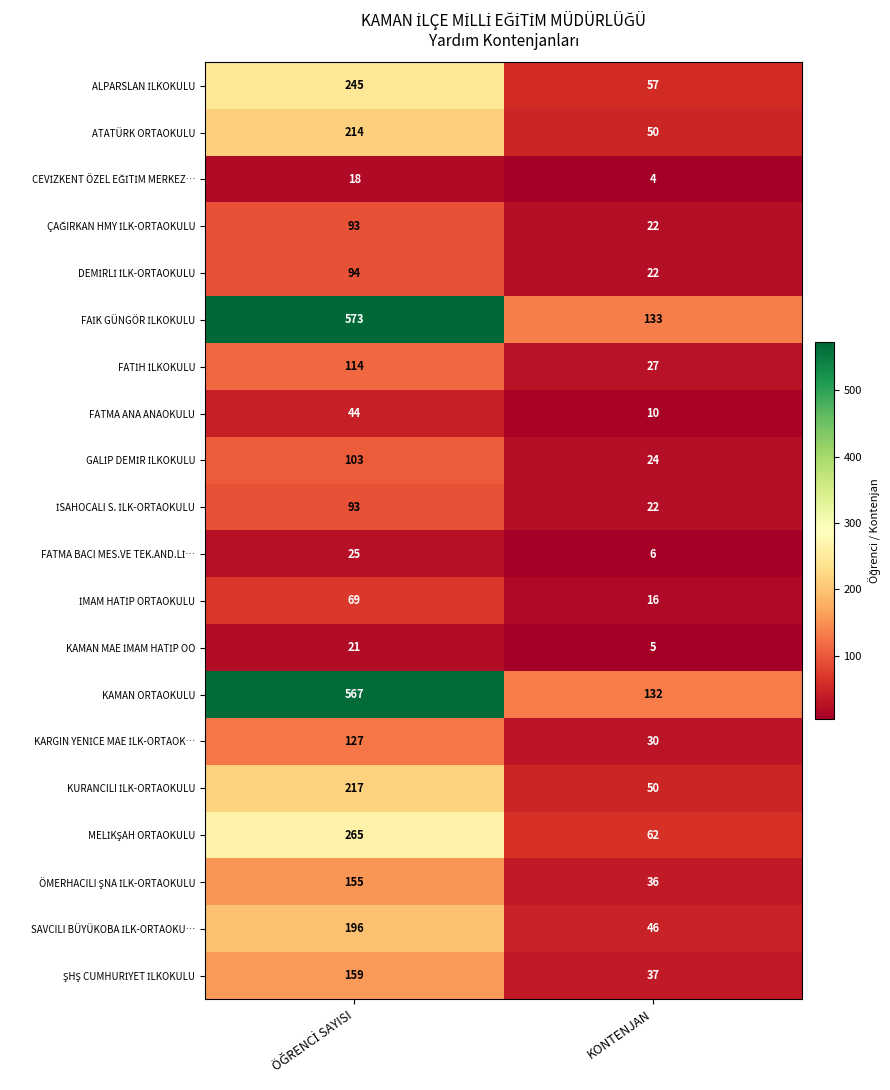

What is the difference between the highest and lowest values at KONTENJAN?

129